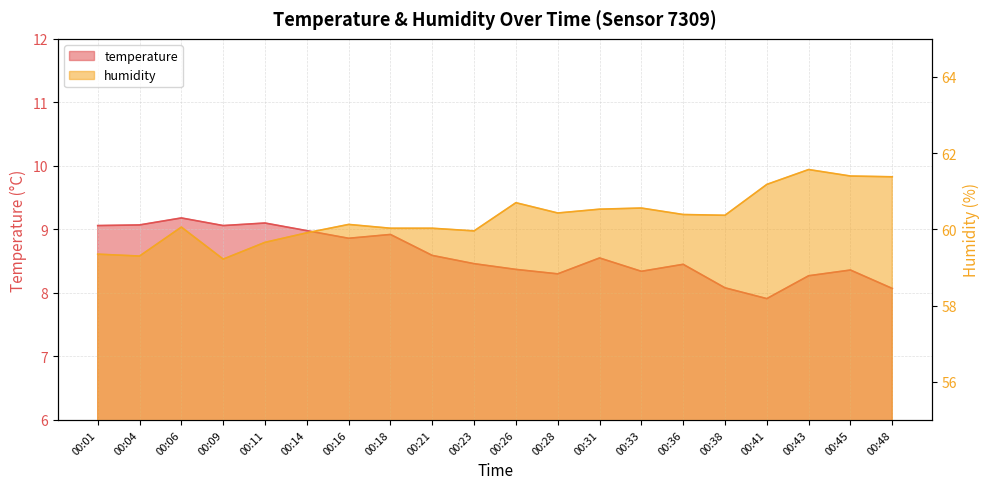

Reading left to right, transcribe all the data shown in this chart.

temperature: 00:01=9.1	00:04=9.1	00:06=9.2	00:09=9.1	00:11=9.1	00:14=9.0	00:16=8.9	00:18=8.9	00:21=8.6	00:23=8.5	00:26=8.4	00:28=8.3	00:31=8.6	00:33=8.3	00:36=8.4	00:38=8.1	00:41=7.9	00:43=8.3	00:45=8.4	00:48=8.1
humidity: 00:01=59.4	00:04=59.3	00:06=60.1	00:09=59.2	00:11=59.7	00:14=59.9	00:16=60.1	00:18=60.0	00:21=60.0	00:23=60.0	00:26=60.7	00:28=60.4	00:31=60.5	00:33=60.6	00:36=60.4	00:38=60.4	00:41=61.2	00:43=61.6	00:45=61.4	00:48=61.4